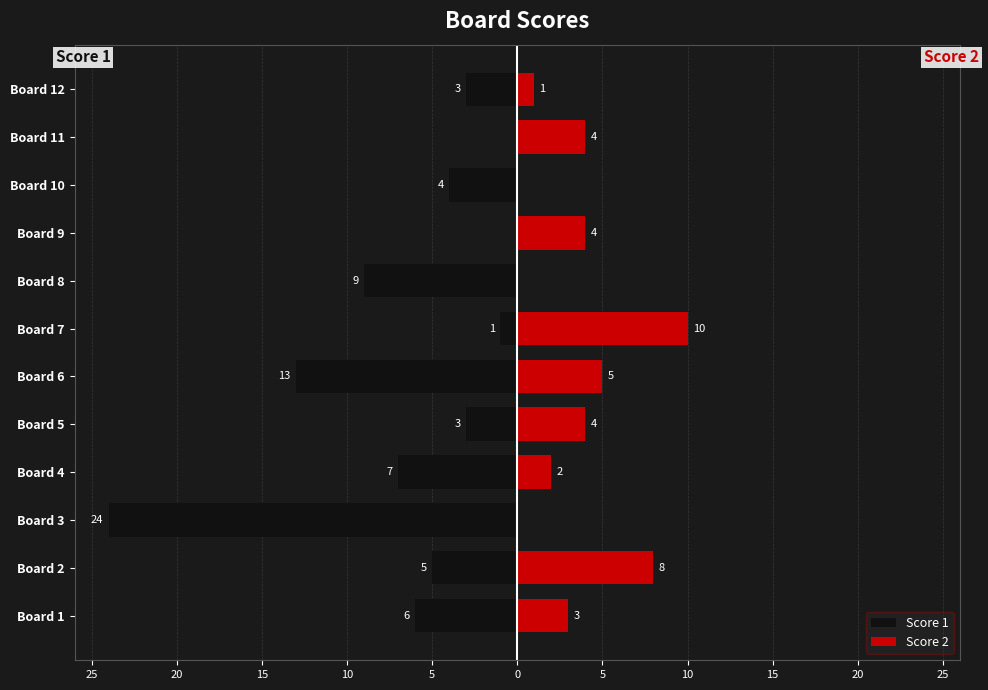

What is the difference between the highest and lowest values at 25?

9